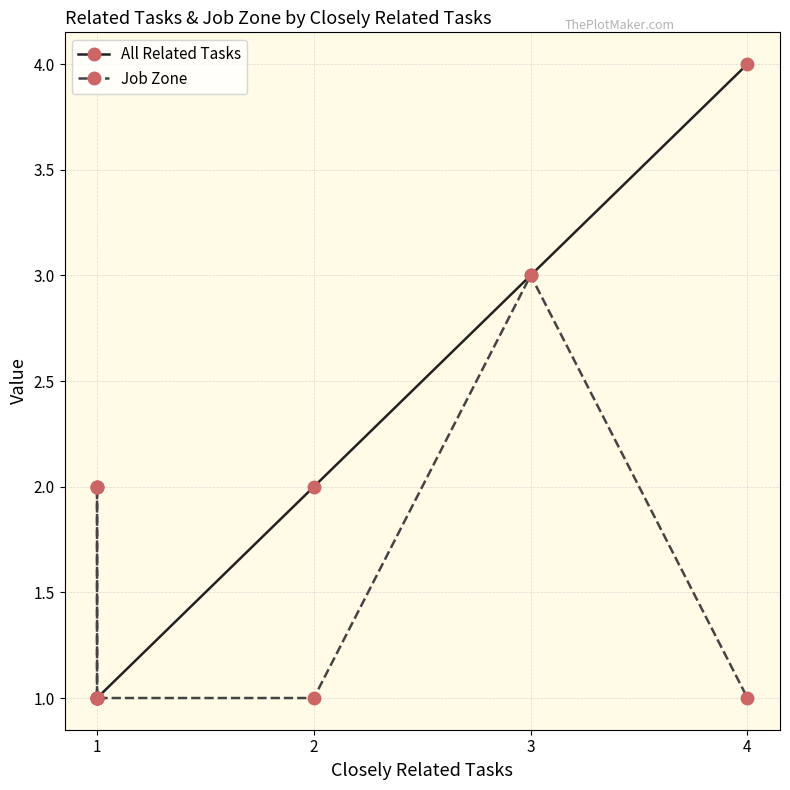

What are all the series names shown in the legend?

All Related Tasks, Job Zone